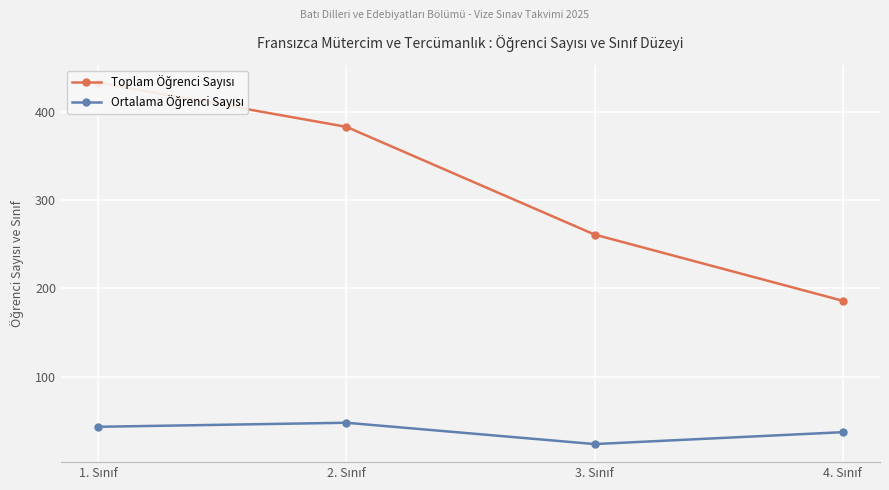

How many series are shown in this chart?

2